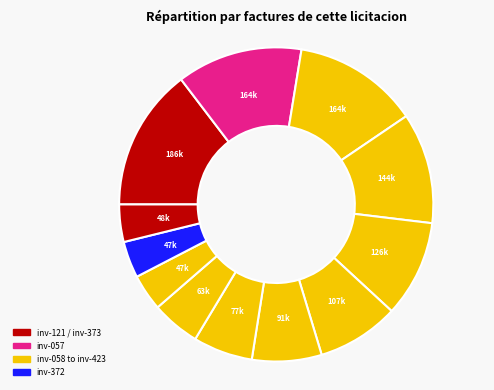

Does any single category account for the majority?

No